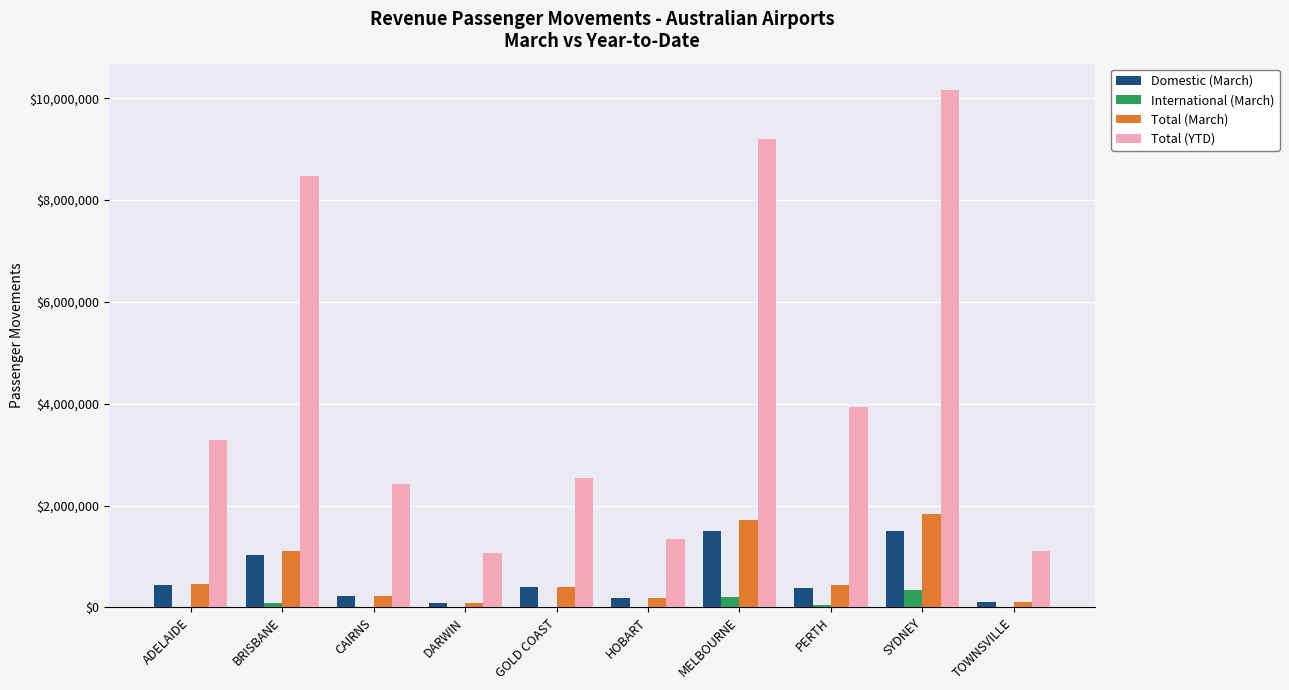

What are all the series names shown in the legend?

Domestic (March), International (March), Total (March), Total (YTD)